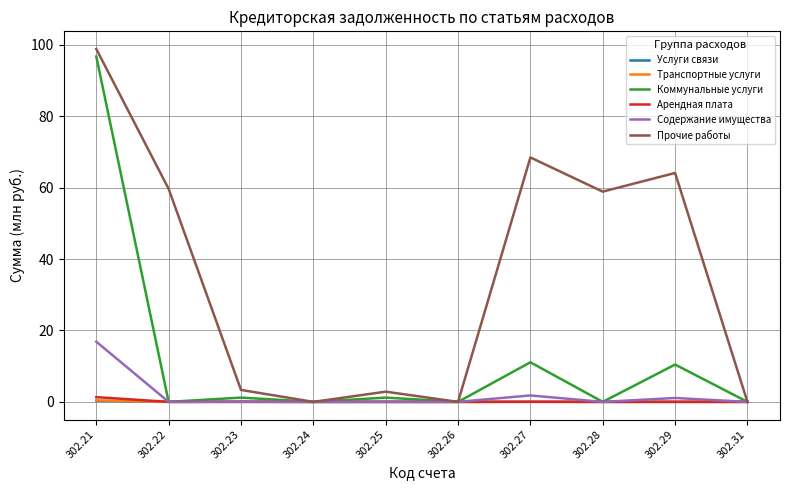

Which series has the largest range (max minus min)?

Прочие работы